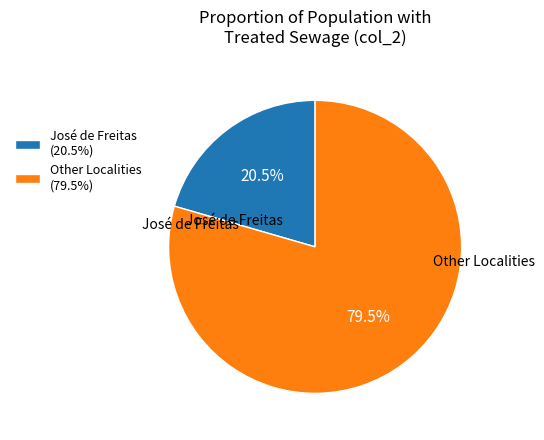

Rank the categories by value from lowest to highest.

José de Freitas (20.5%), Other Localities (79.5%)